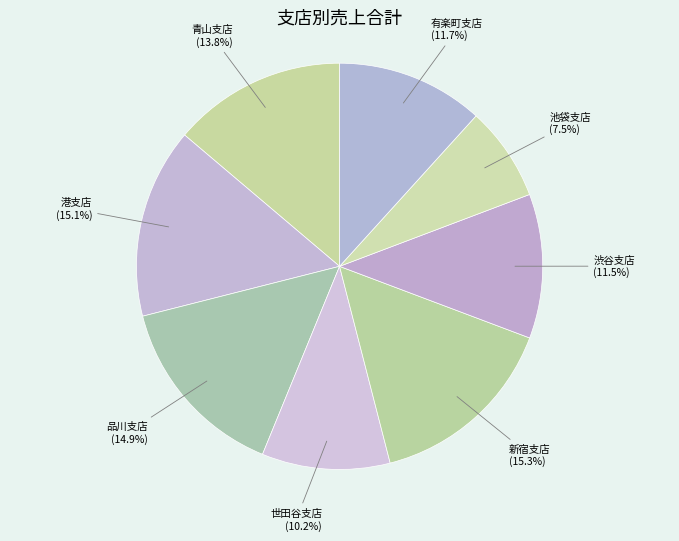

Is there a majority slice in this chart?

No